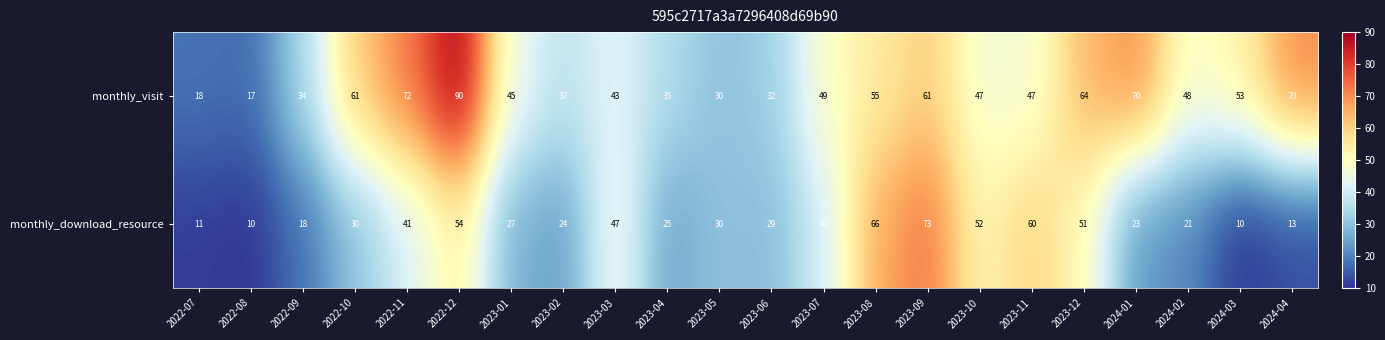

At 2023-04, list the series in order from largest to smallest.

monthly_visit, monthly_download_resource